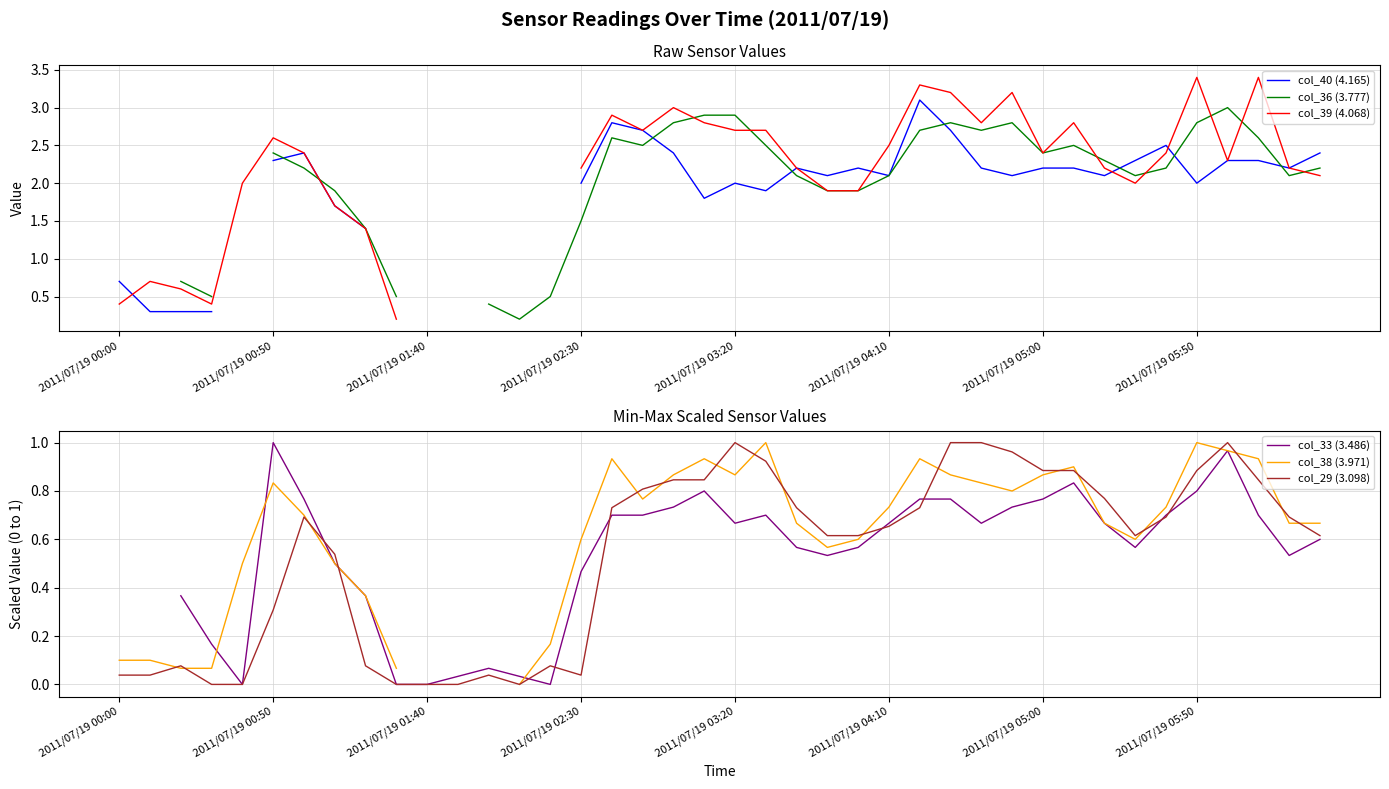

The value of col_29 (3.098) at 37 is 1.5. True or false?

False